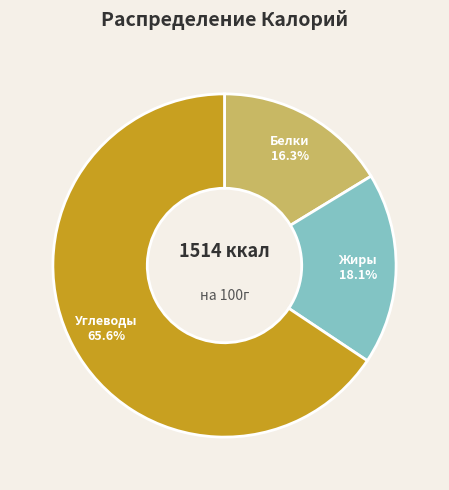

To the nearest percent, what is the difference between the largest and smallest slice percentages?

49%